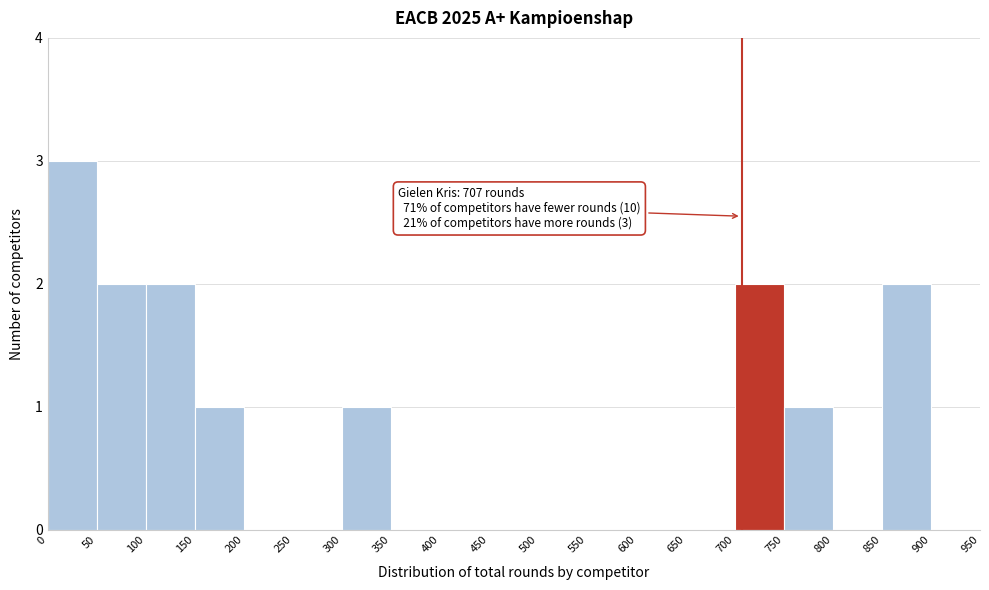

Over which range of the x-axis is the bar tallest?

0 to 50